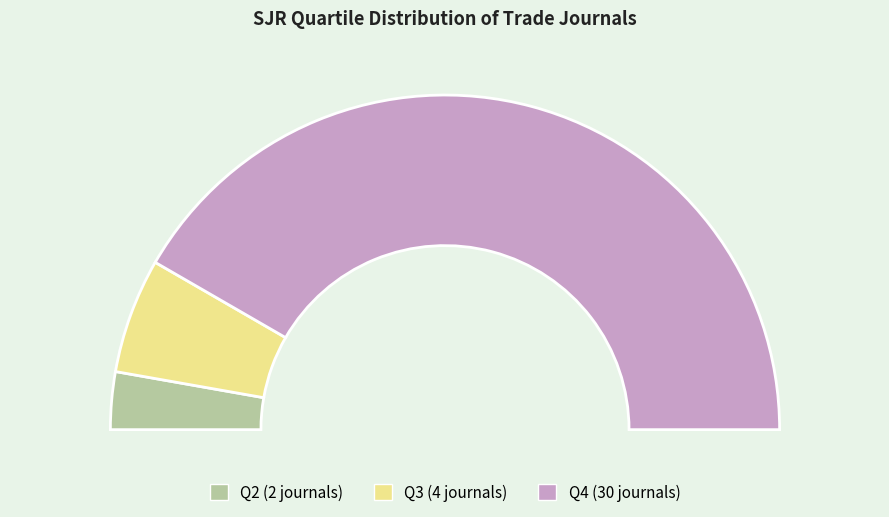

True or false: Q3 accounts for 22% of the total.

False